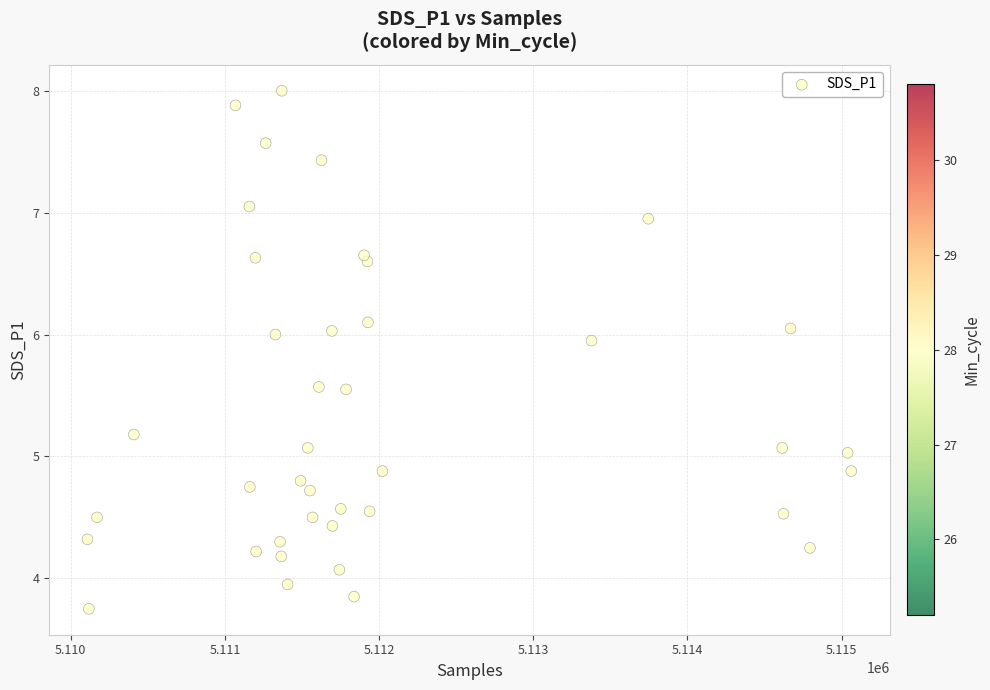

What is the range of X values (max minus min)?

4954.0